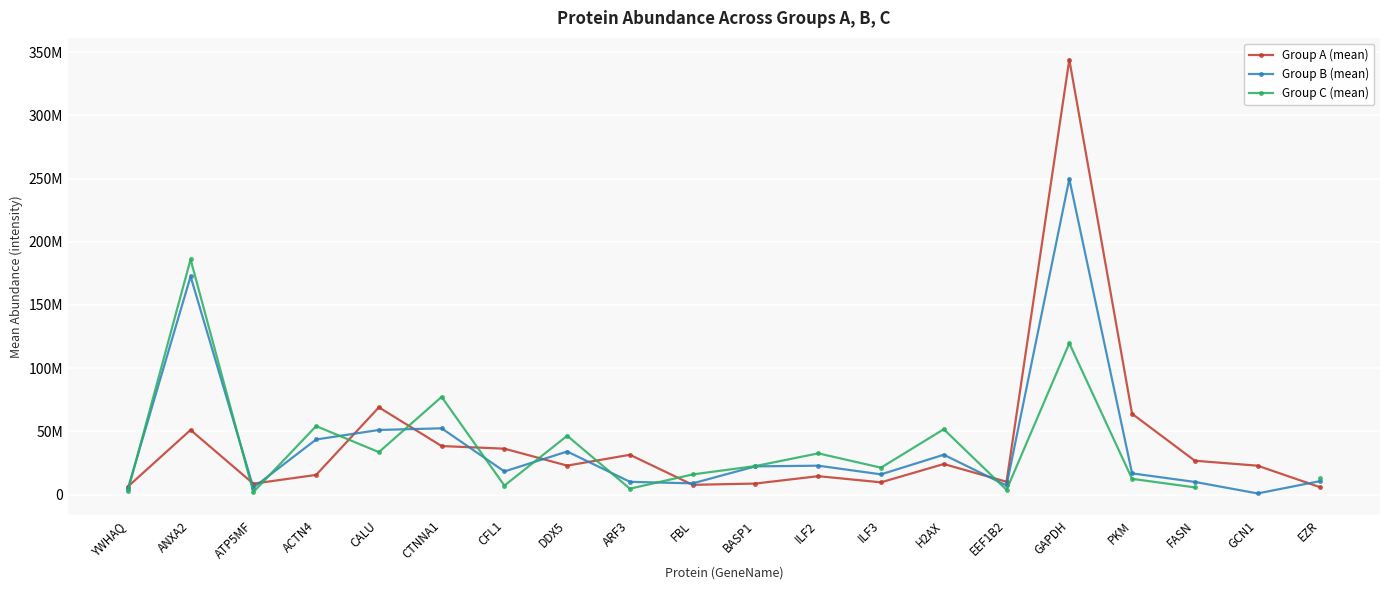

At which label does Group C (mean) reach its peak?

ANXA2